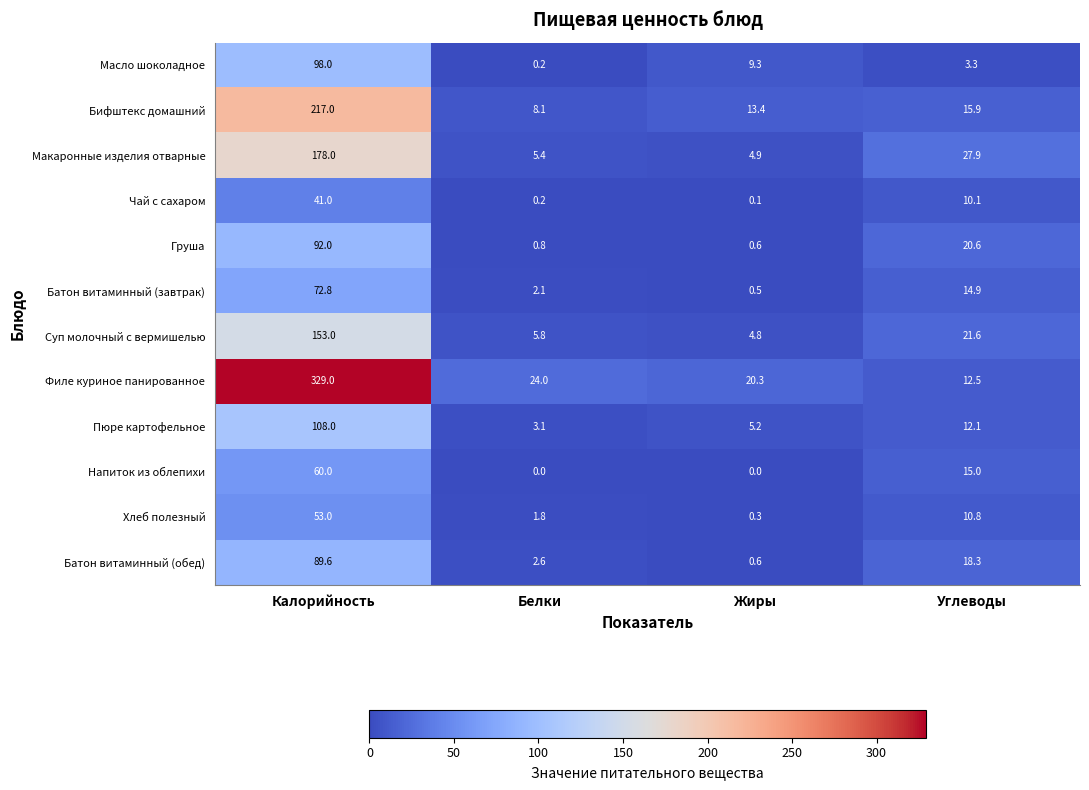

At how many categories does at least one series exceed 124?

1